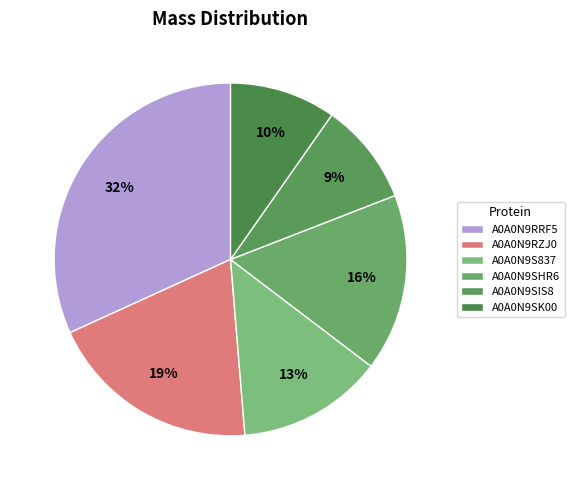

How much of the chart is everything except A0A0N9SIS8?

90.6%